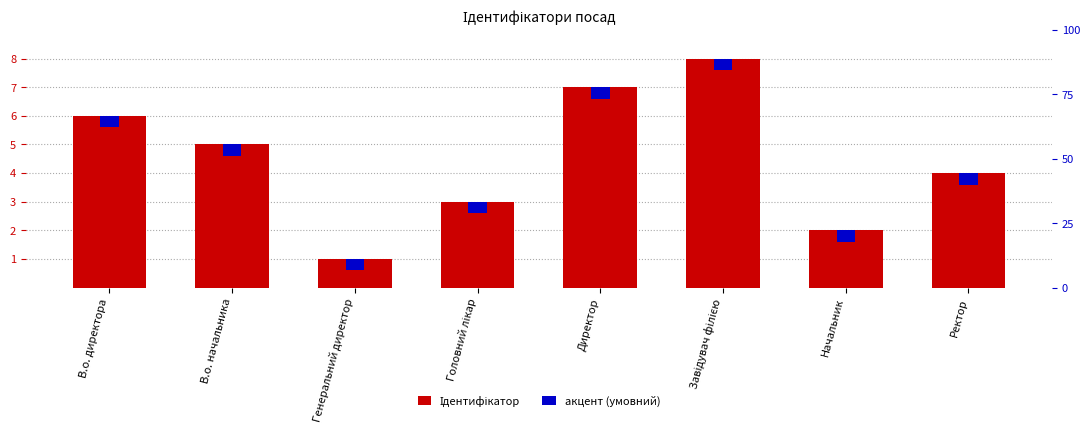

What is the difference between the second highest and second lowest values in the Ідентифікатор series?

5.0